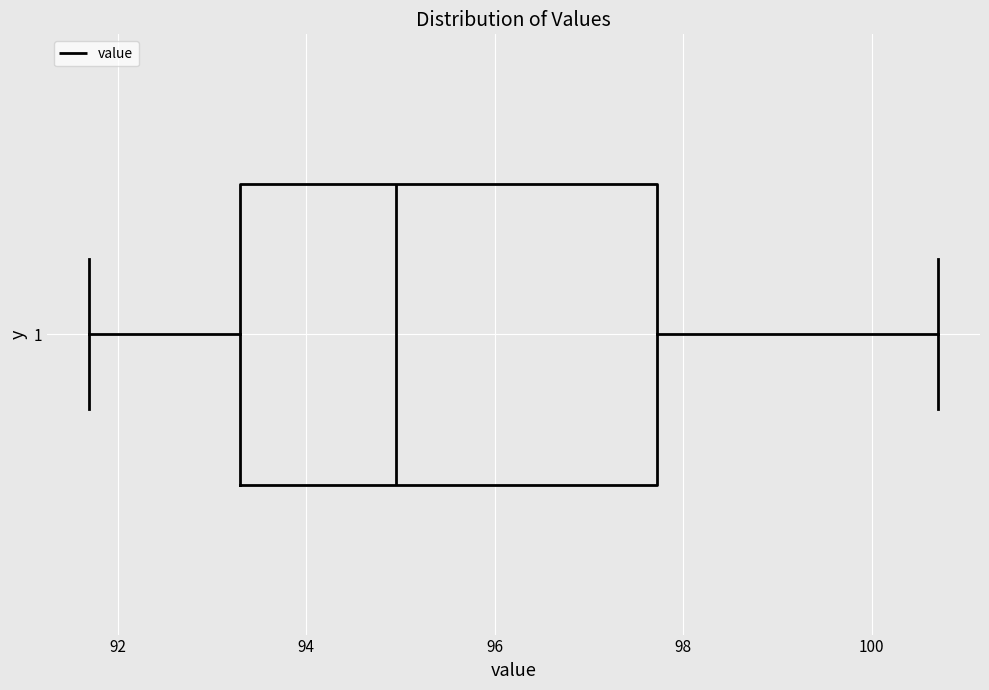

Read this box plot against the x-axis: the position of the median line, the range covered by the box, and the ends of both whiskers. The values are not printed on the chart, so give them approximately, as read against the axis.

median 95.0, box 93.4 to 97.8, whiskers 91.8 to 100.8